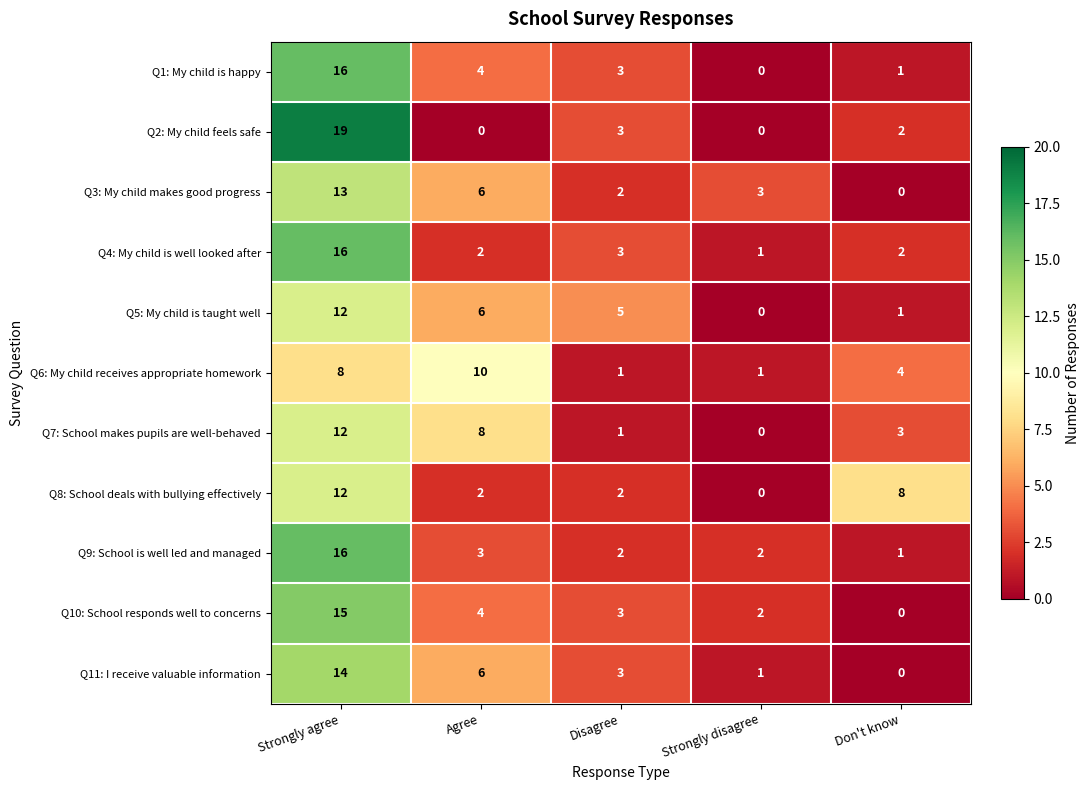

What is the spread (max minus min) of values at Disagree?

4